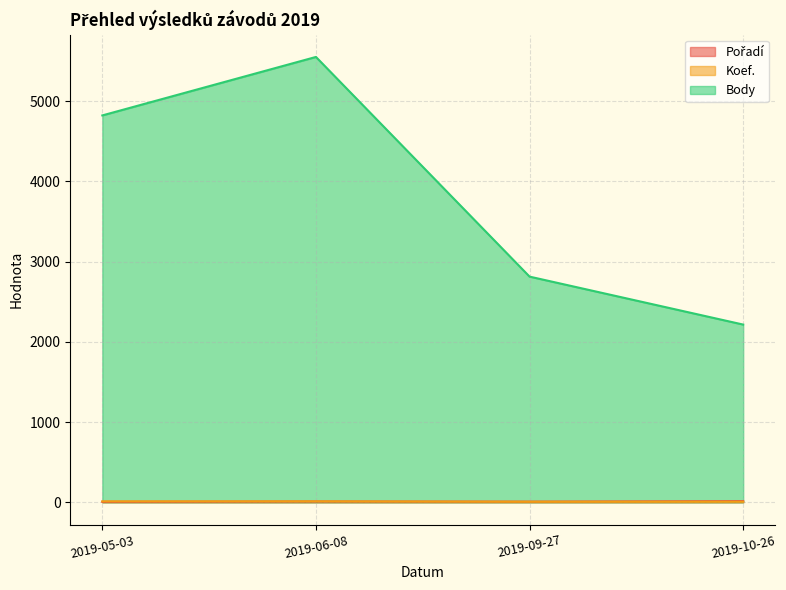

The value of Pořadí at 2019-09-27 is 11. True or false?

False